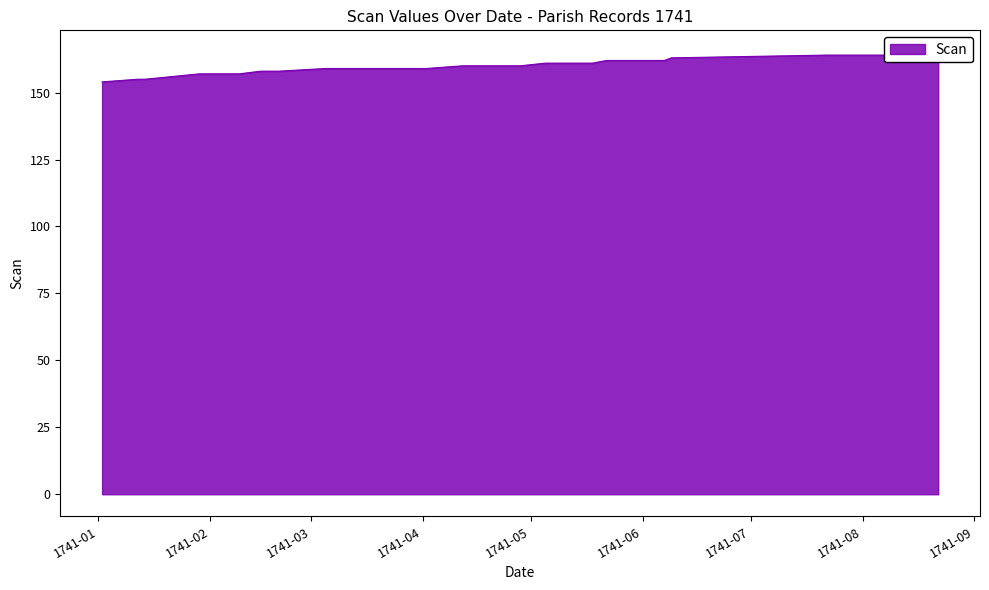

What is the smallest value displayed?

154